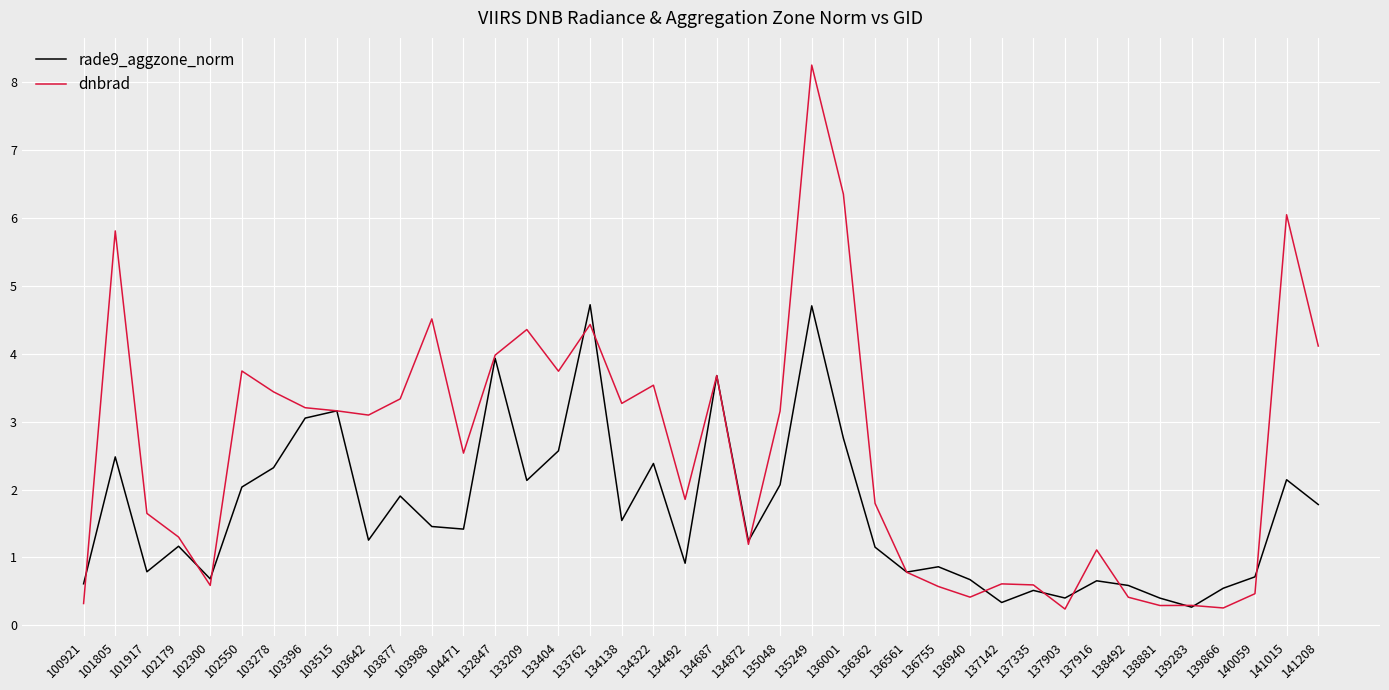

True or false: dnbrad has a value of 0.6 at 137142.

True